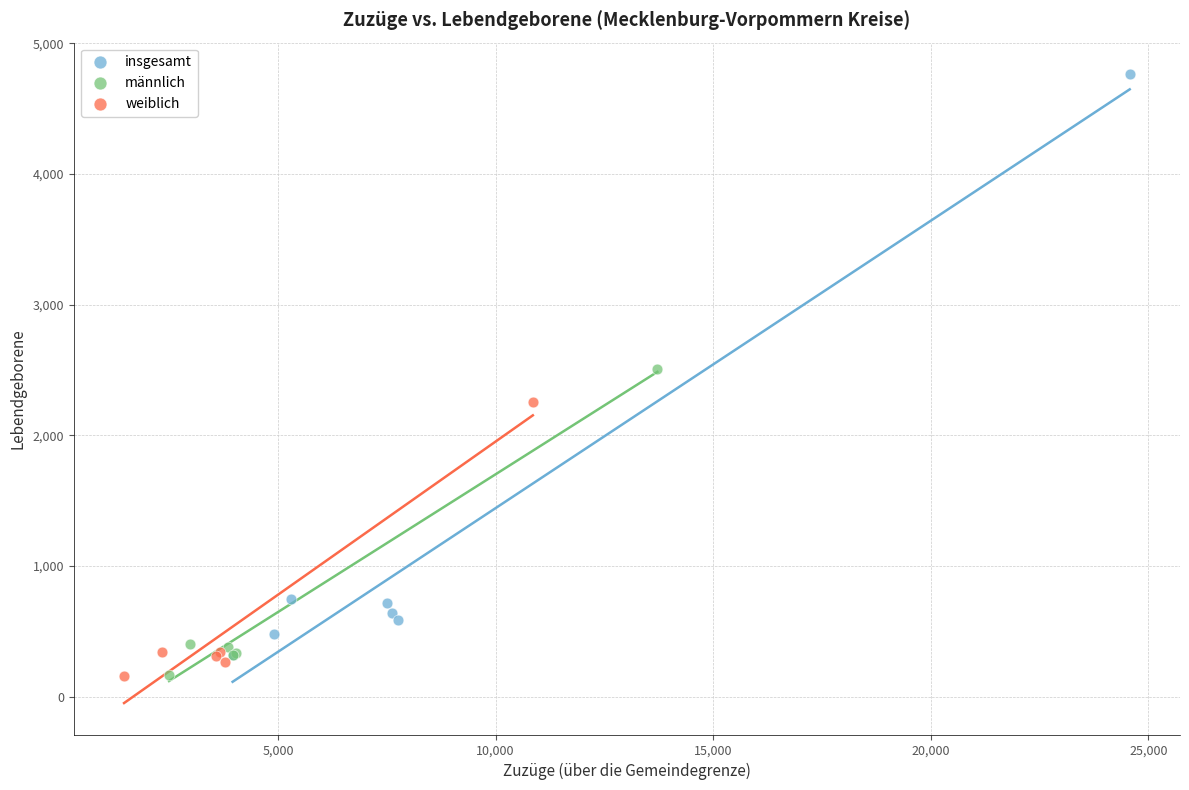

Which series contains the highest Y value?

insgesamt